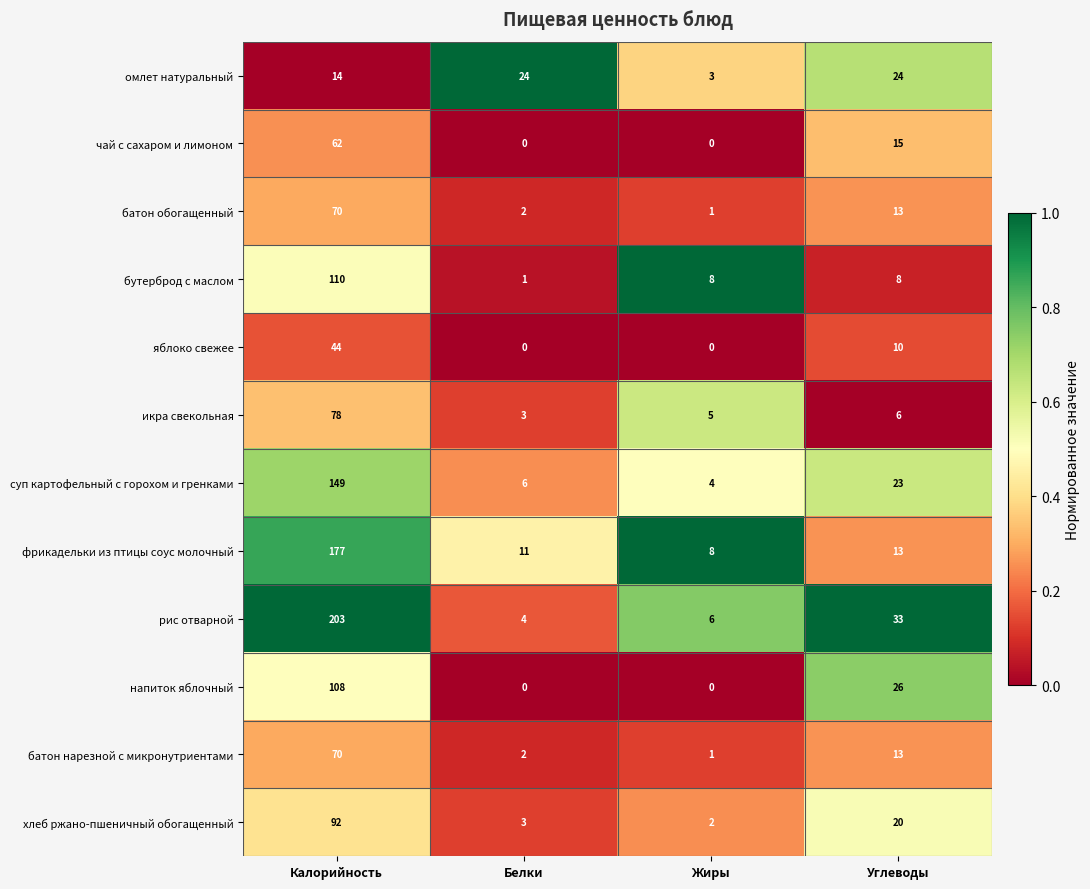

At which category is the sum across all series the highest?

Калорийность